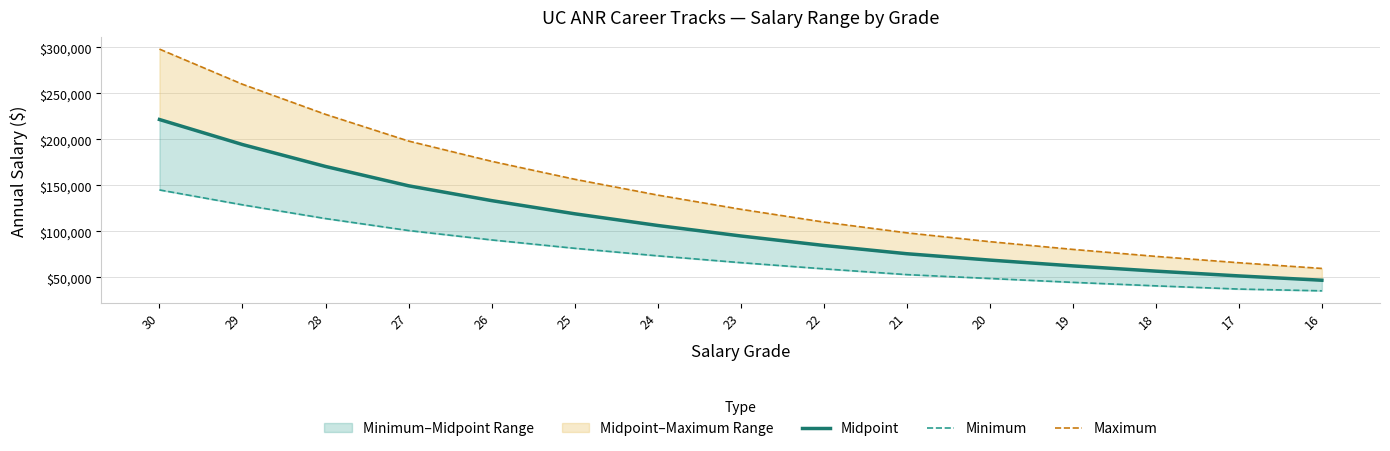

What is the average value of the Midpoint series?

109213